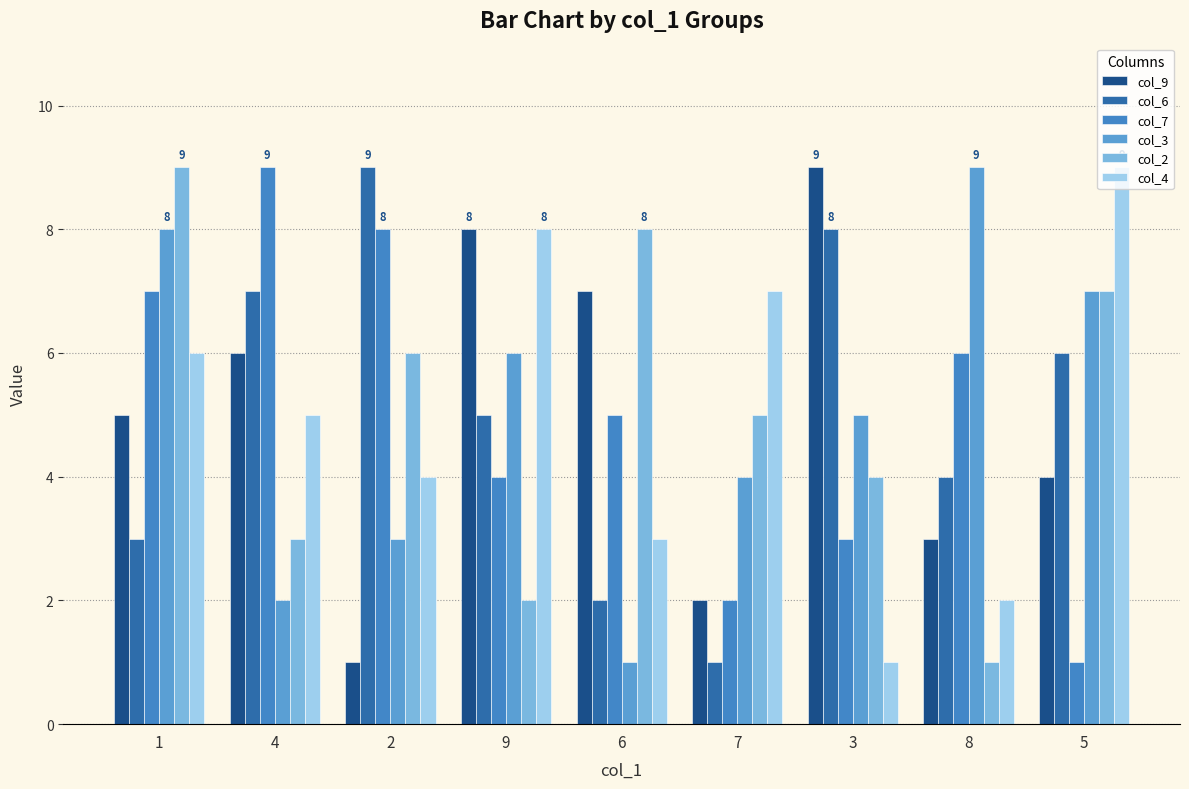

What position from the right is 7?

4